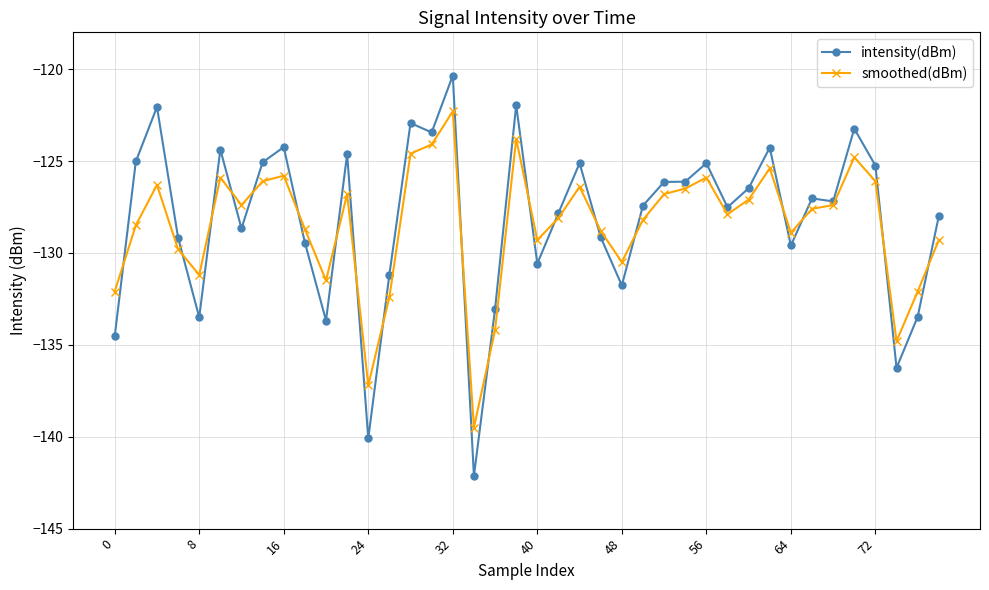

Does the chart have visible grid lines?

Yes